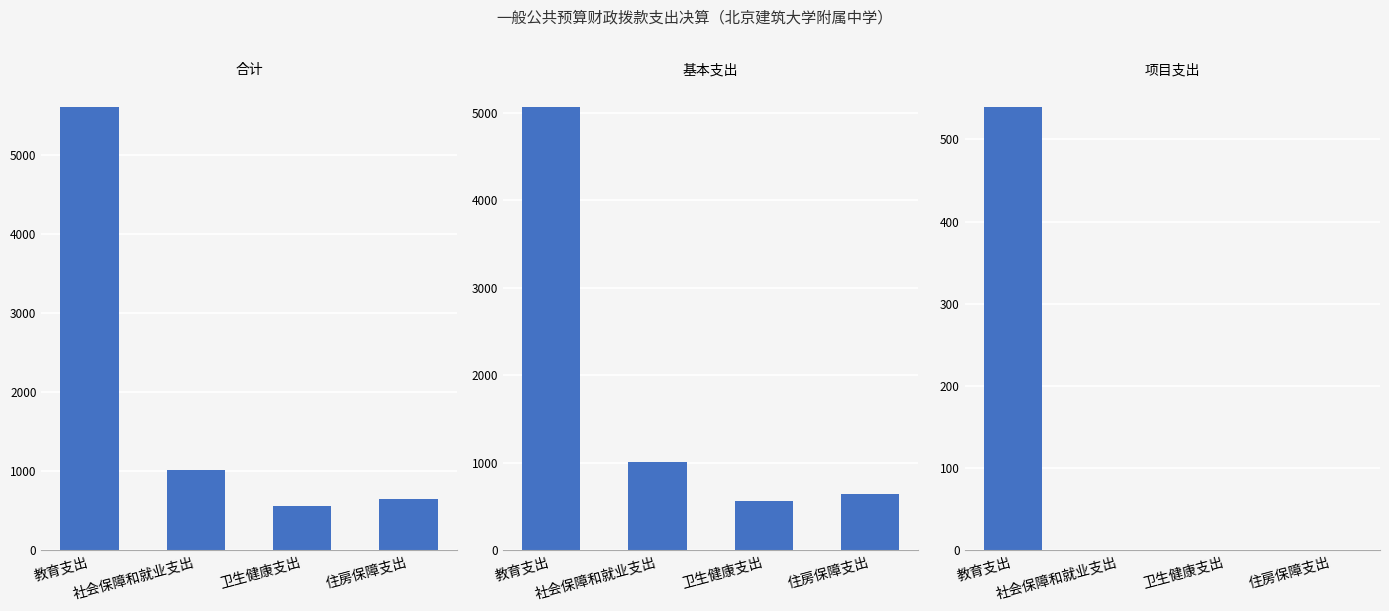

What is the difference between the maximum and minimum values in the 项目支出 series?

539.2